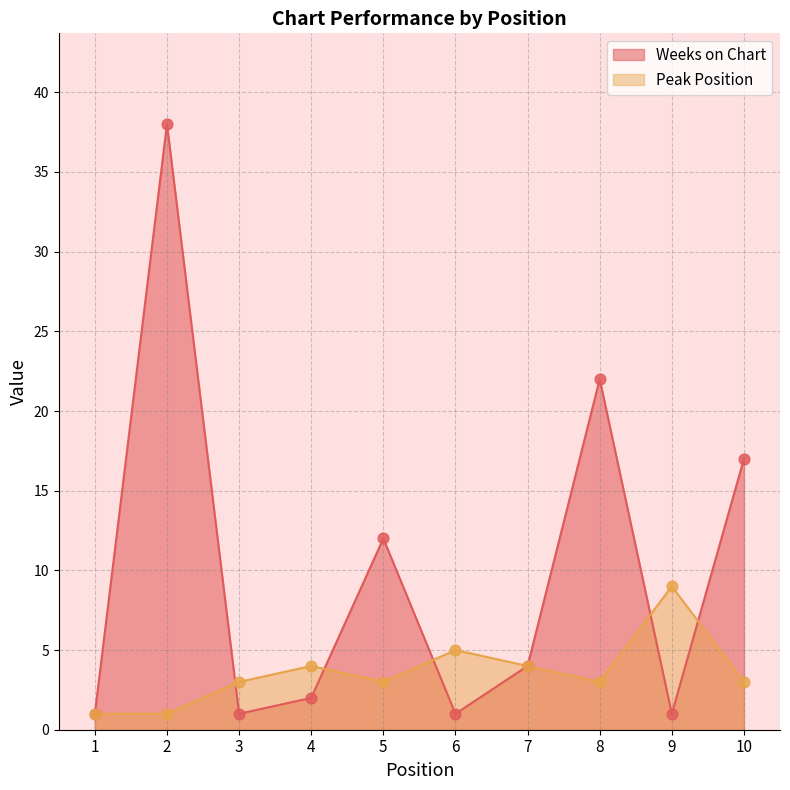

At how many categories does at least one series exceed 8?

5